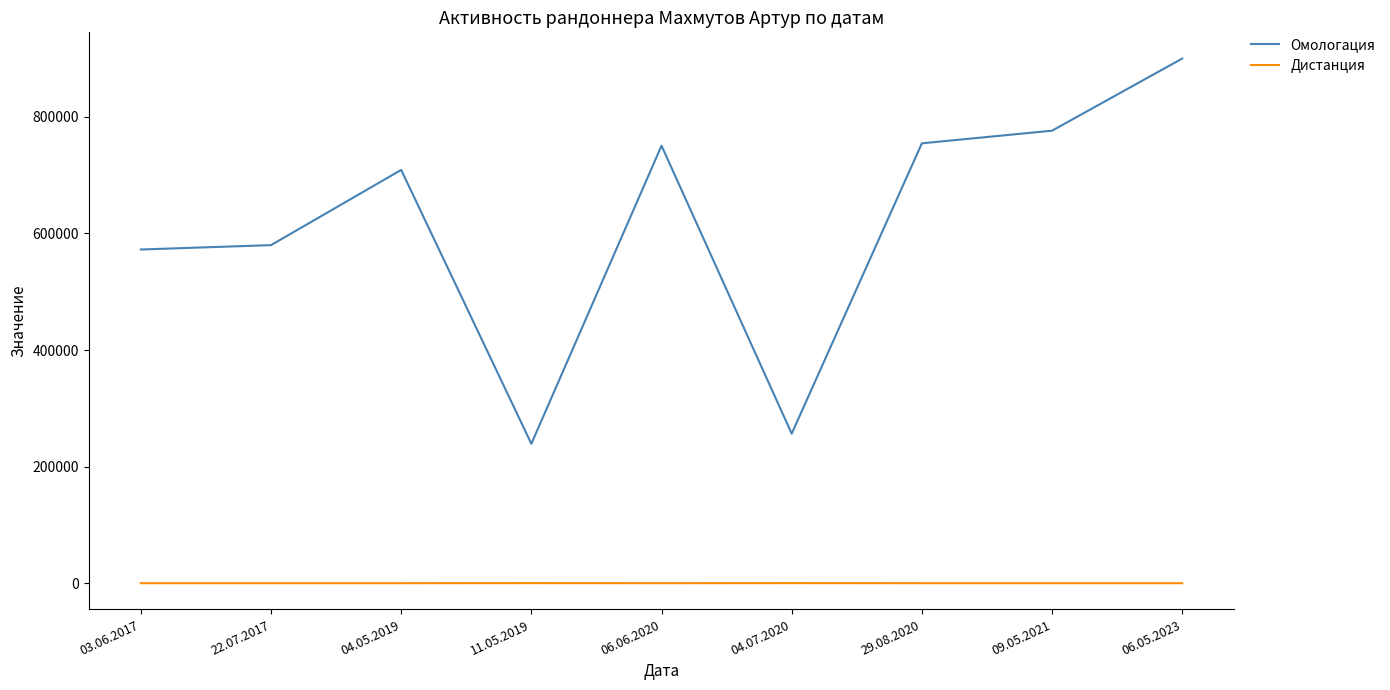

How many categories are shown in the chart?

9